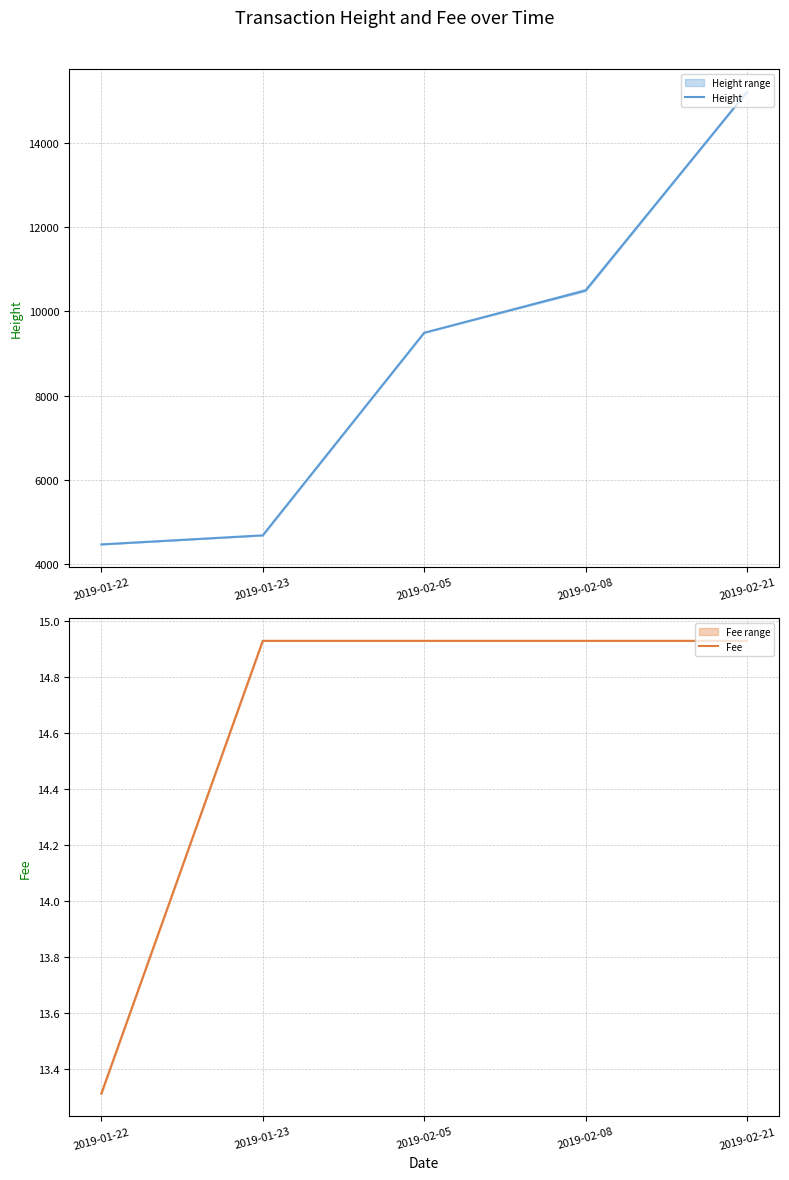

Rank the series by their average value, from lowest to highest.

Fee, Height